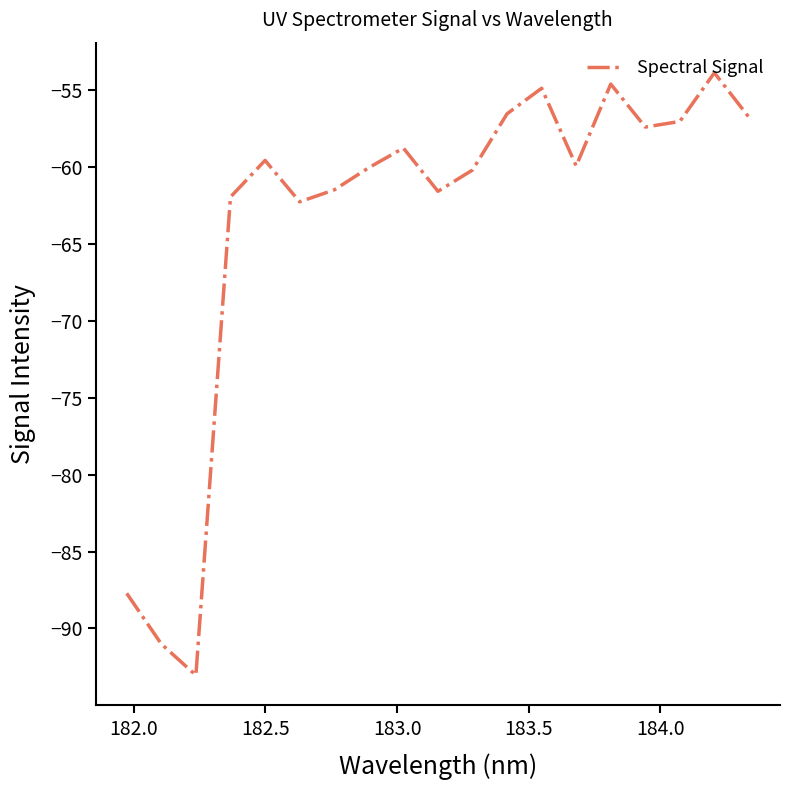

What is the greatest value displayed?

-53.9